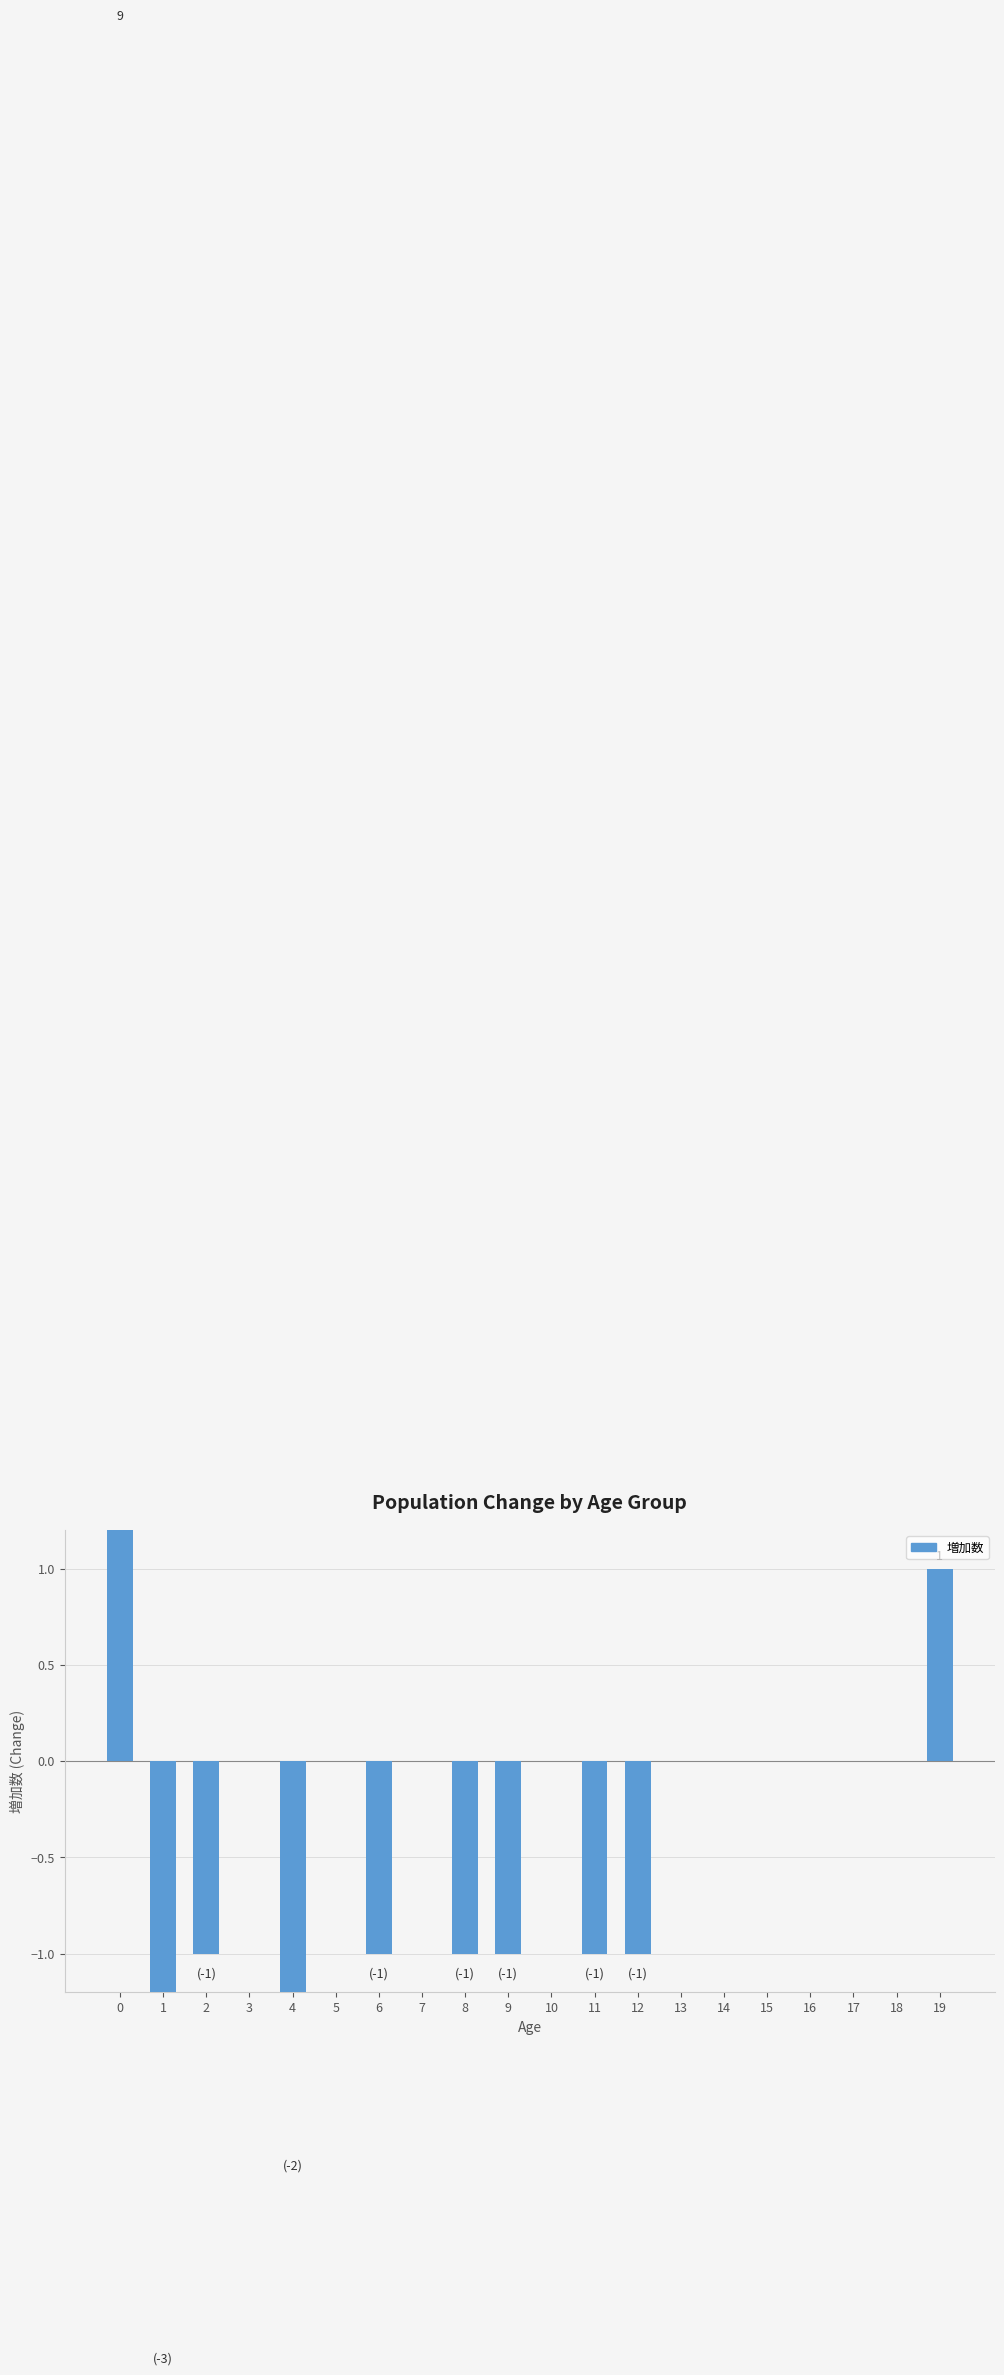

List the labels in order of value, largest first.

0, 19, 3, 5, 7, 10, 13, 14, 15, 16, 17, 18, 2, 6, 8, 9, 11, 12, 4, 1